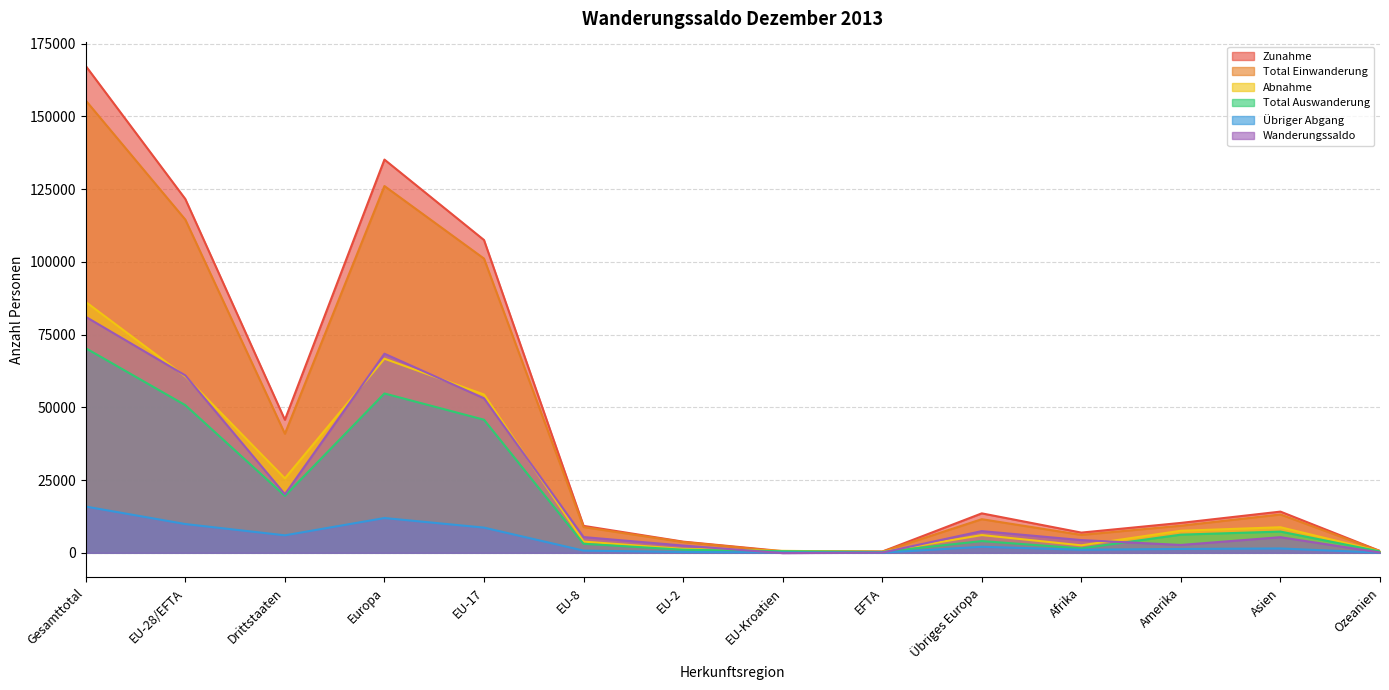

What is the difference between the second highest and minimum values in the Übriger Abgang series?

11904